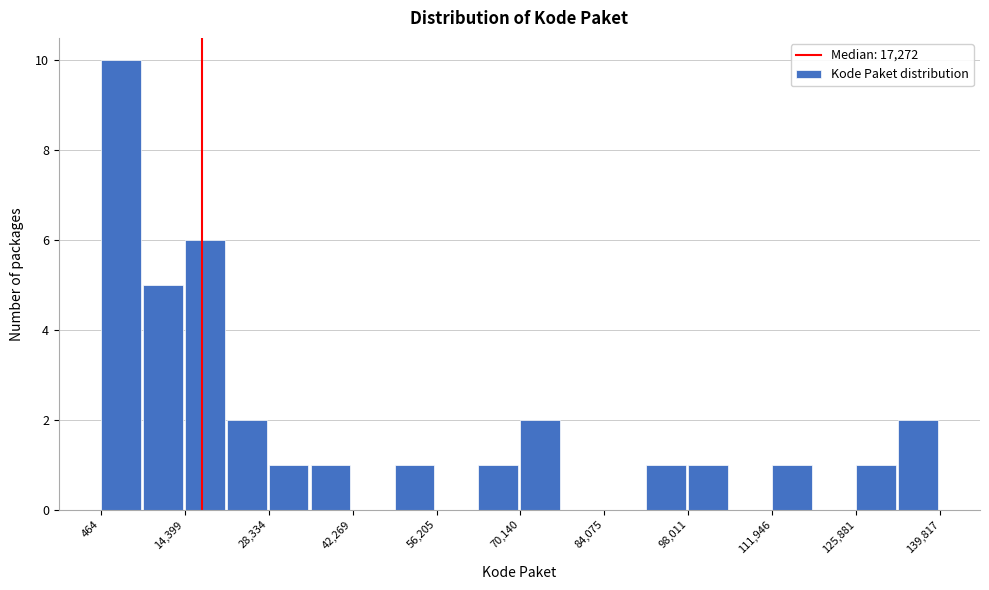

Around what value on the x-axis is the tallest bar? Give the approximate position of its centre, as read against the axis.

4000